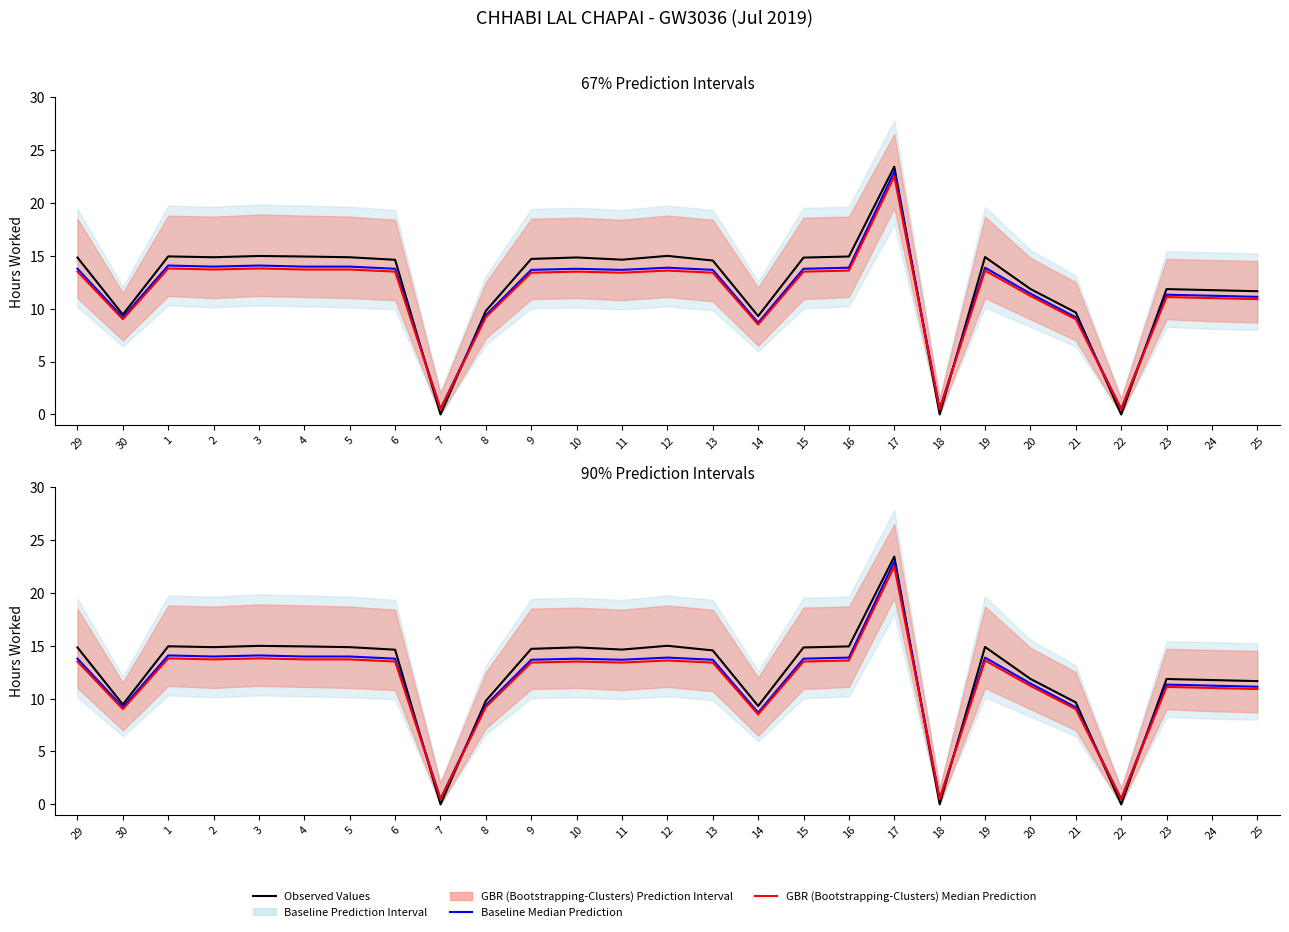

True or false: Baseline Median Prediction has more than 1 interior local peaks.

True